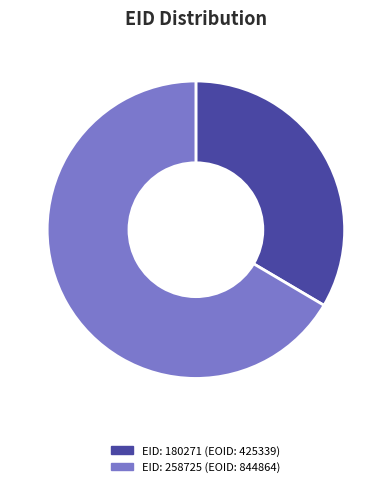

Is there a majority slice in this chart?

Yes